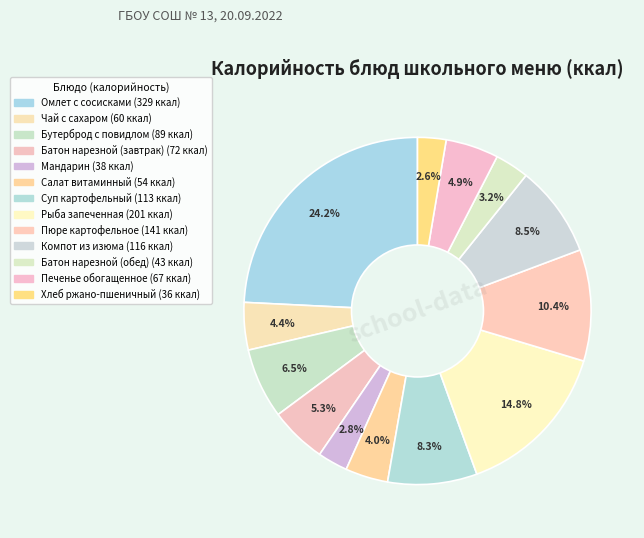

How many segments does this pie chart have?

13